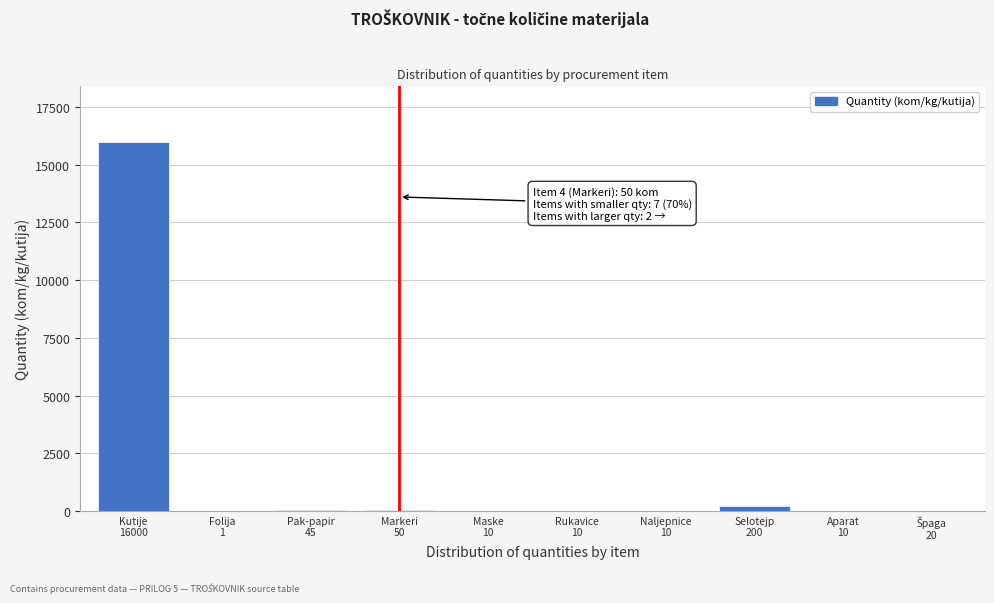

What is the sum of all values?

16356